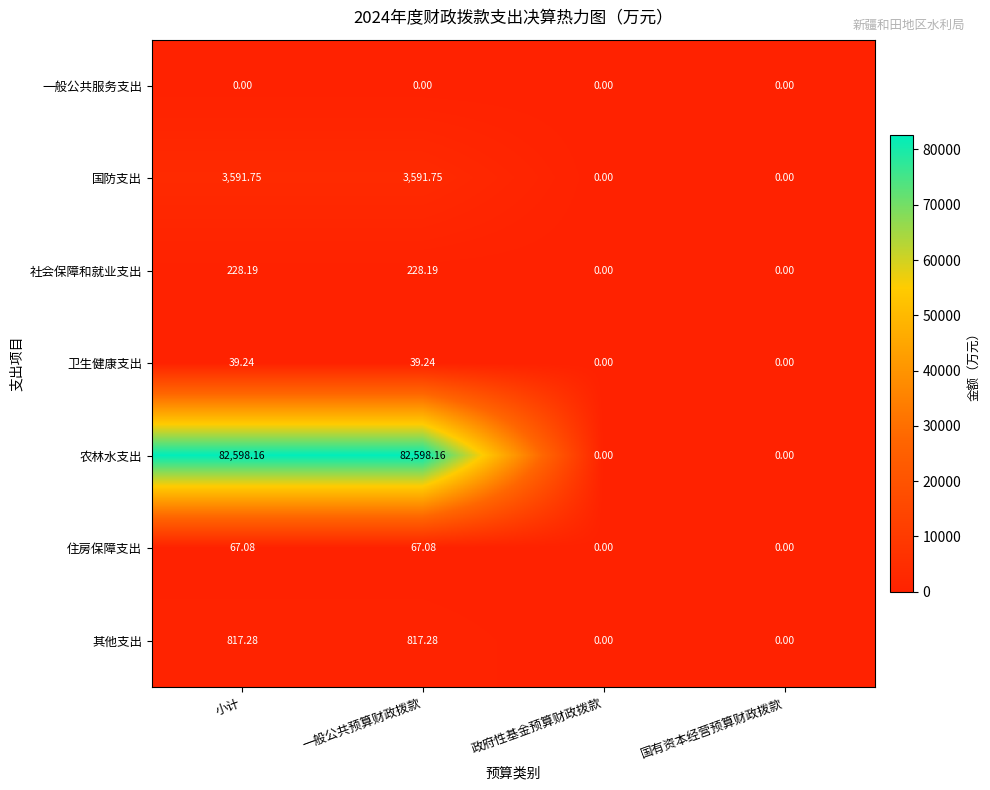

Rank the series by their maximum value, from highest to lowest.

农林水支出, 国防支出, 其他支出, 社会保障和就业支出, 住房保障支出, 卫生健康支出, 一般公共服务支出